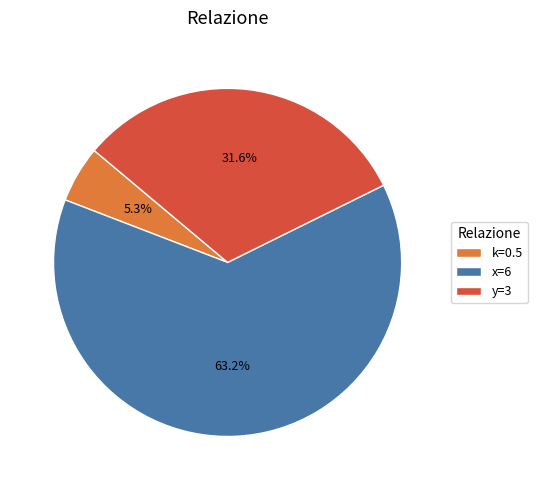

To the nearest percent, what is the difference between the largest and smallest slice percentages?

58%